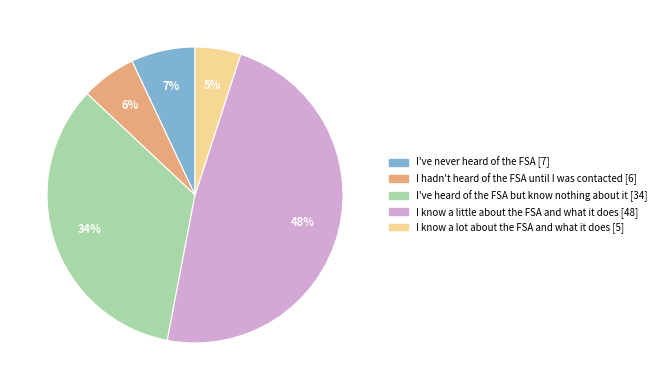

To the nearest percent, what portion does I've never heard of the FSA represent?

7%